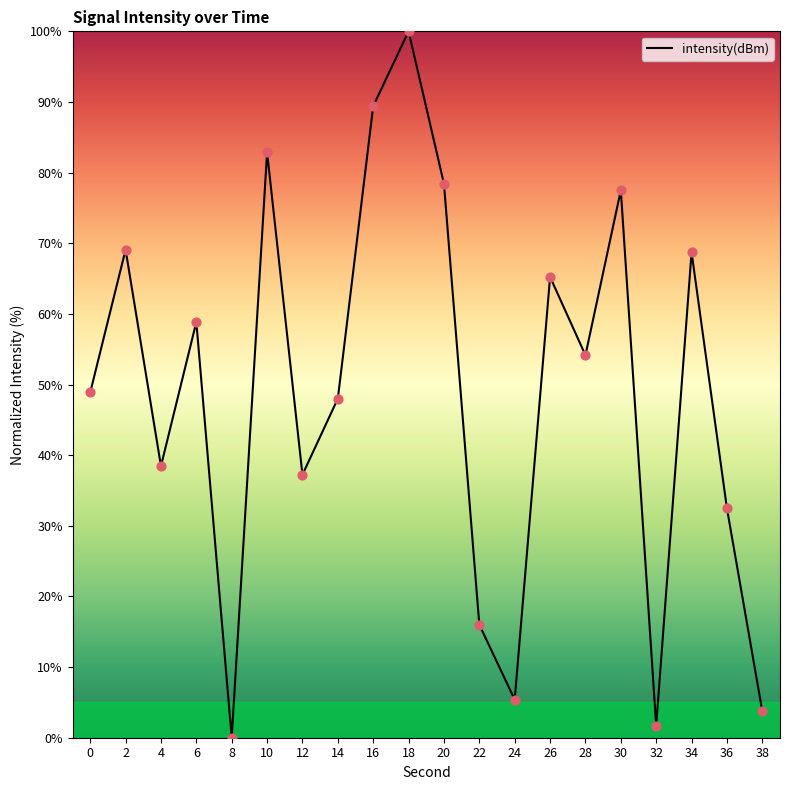

Between 20 and 8, which is larger?

20